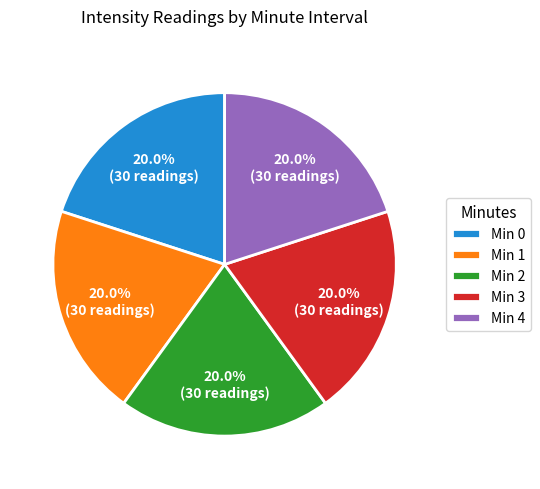

Is there any slice that represents more than half of the pie?

No